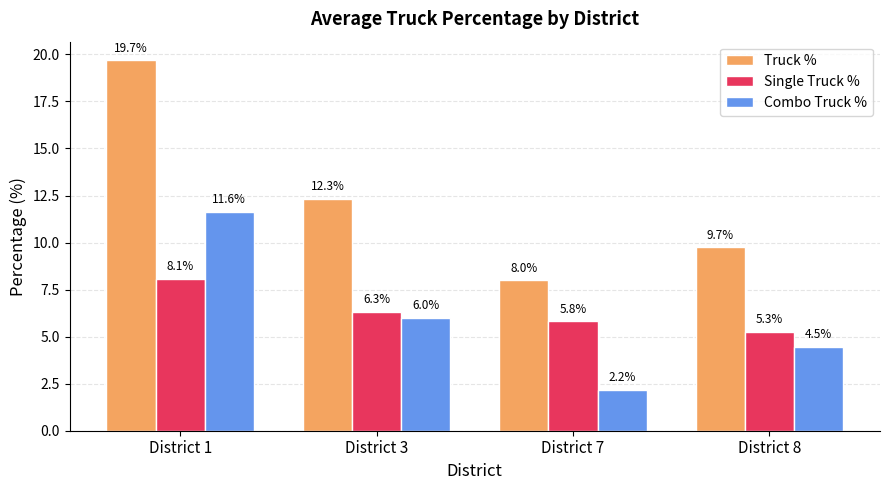

Which series has the largest total across all categories?

Truck %